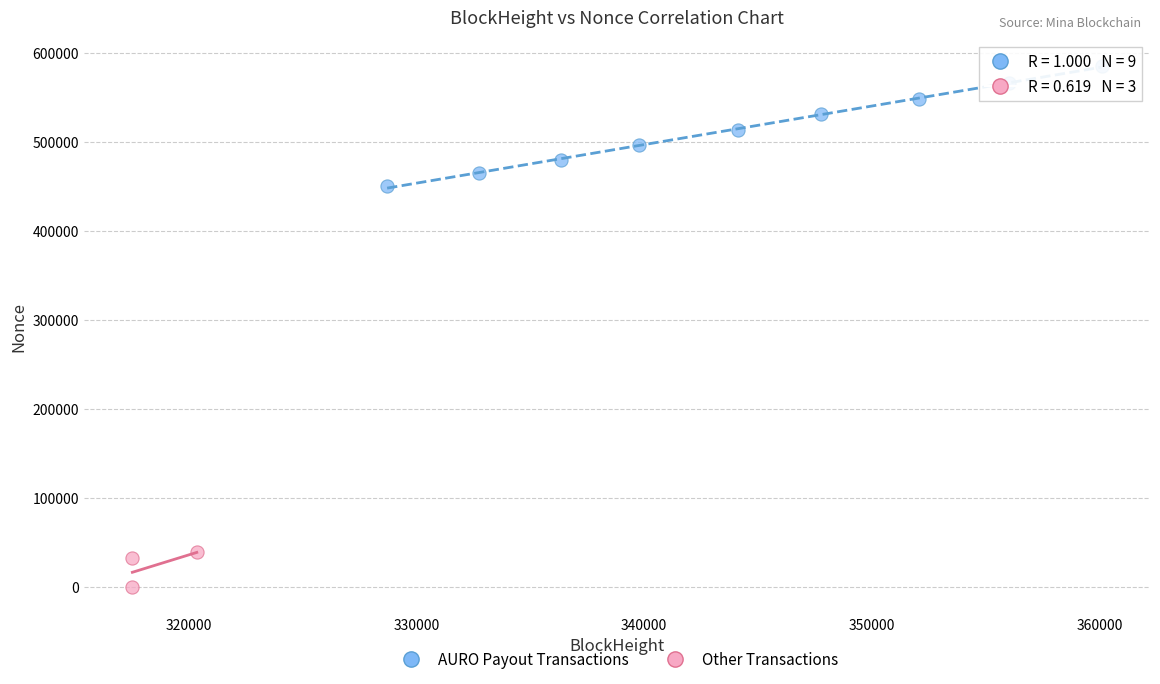

Which series has the largest Y range (max minus min)?

AURO Payout Transactions